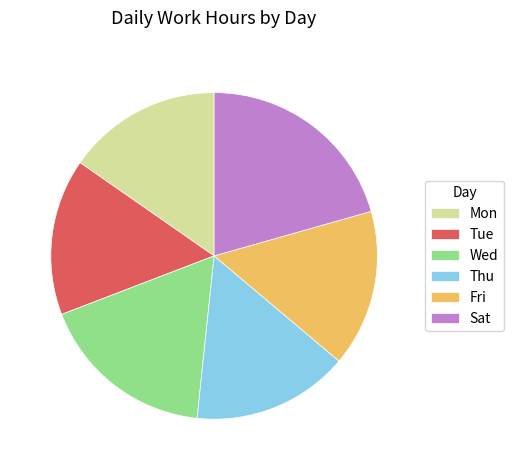

Which slice is the largest?

Sat